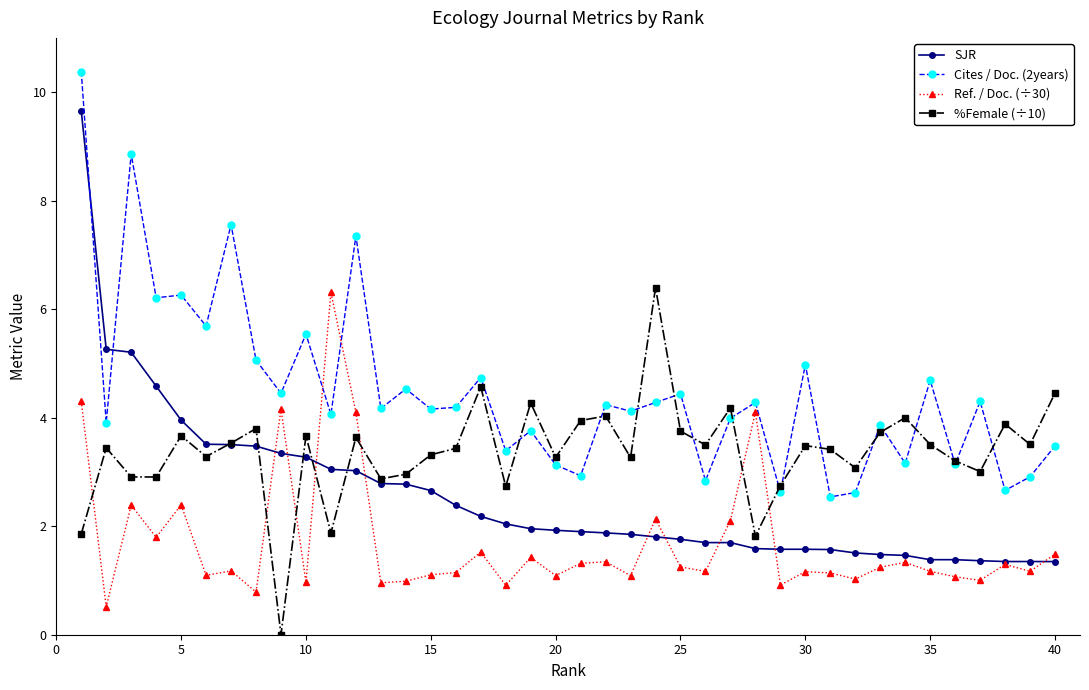

Which series has the largest range (max minus min)?

SJR